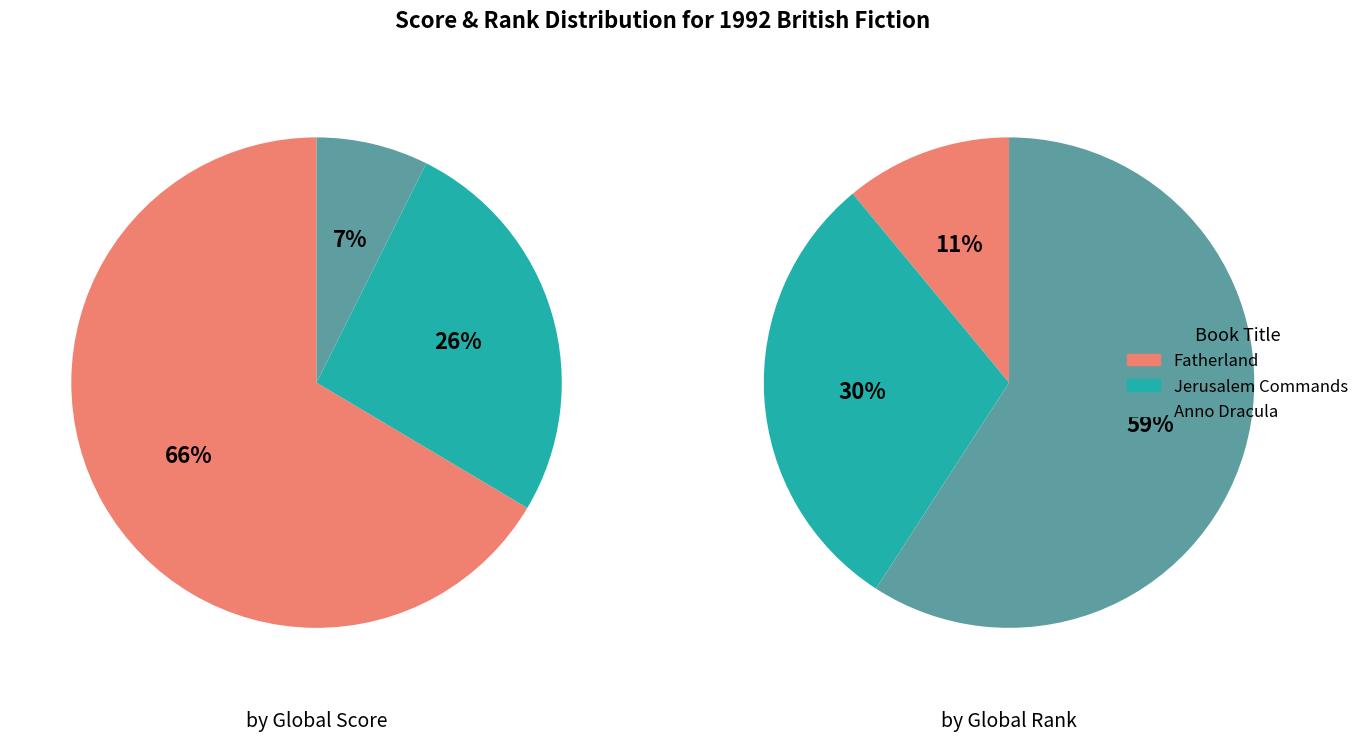

Which category has the smallest portion of the pie?

Anno Dracula